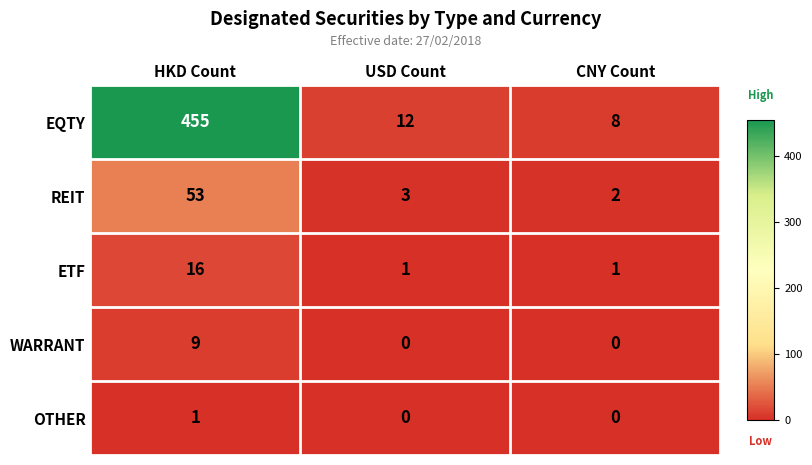

Reading left to right, extract all data points from this chart.

EQTY: HKD Count=455	USD Count=12	CNY Count=8
REIT: HKD Count=53	USD Count=3	CNY Count=2
ETF: HKD Count=16	USD Count=1	CNY Count=1
WARRANT: HKD Count=9	USD Count=0	CNY Count=0
OTHER: HKD Count=1	USD Count=0	CNY Count=0